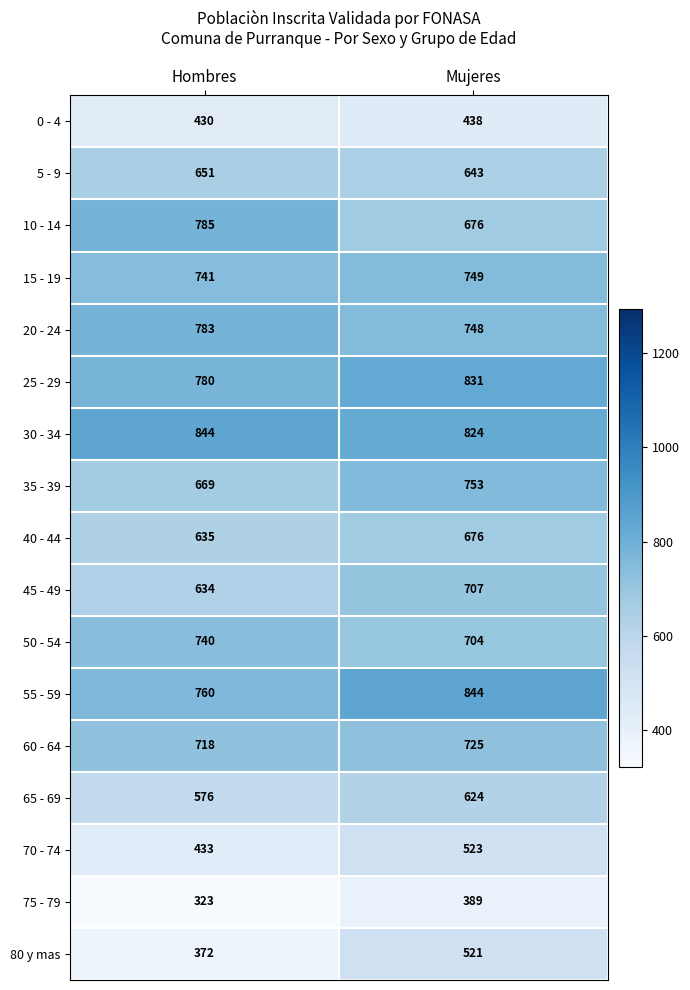

Count the number of categories in the chart.

2